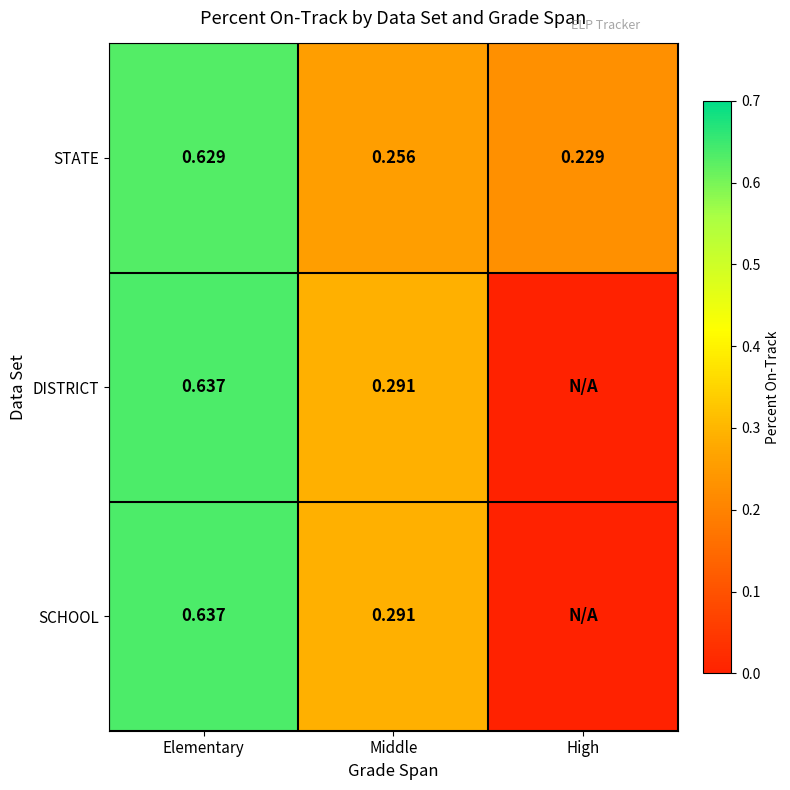

At which label does STATE reach its peak?

Elementary